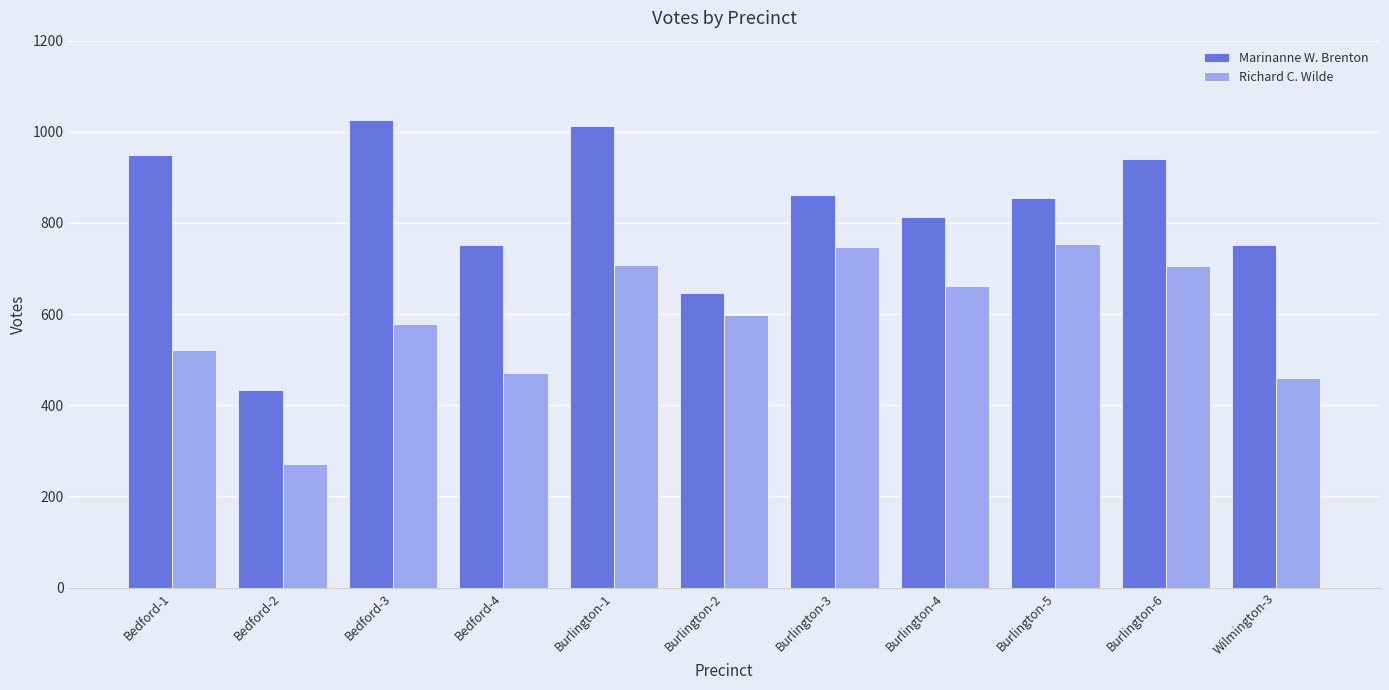

Is the value of Richard C. Wilde at Burlington-3 greater than the value of Marinanne W. Brenton at Burlington-6?

No